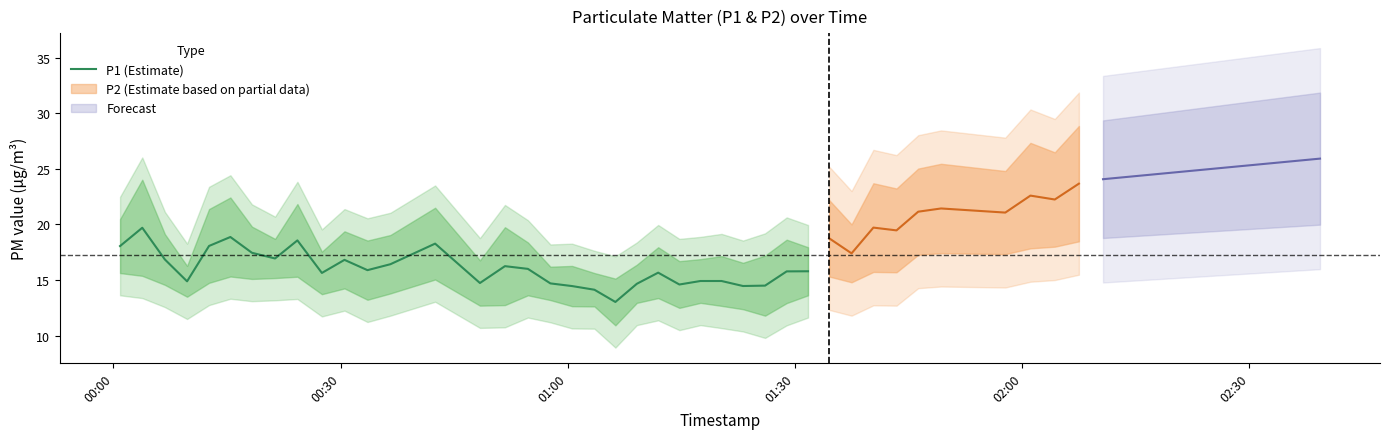

What is the highest value of the P1 (Estimate) series?

19.7